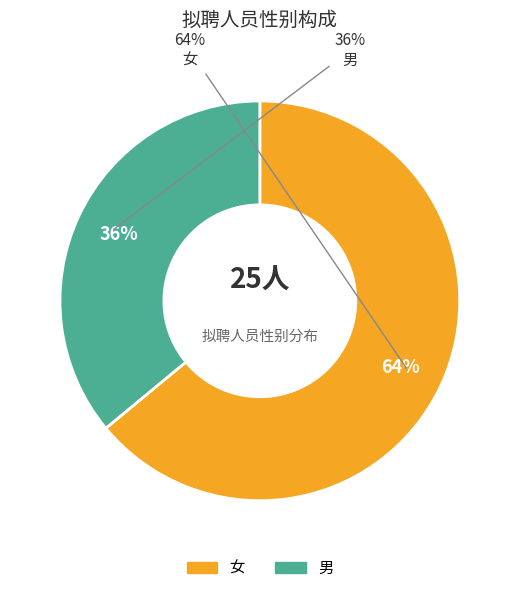

What is the ratio of the value at 男 to the value at 女?

0.6